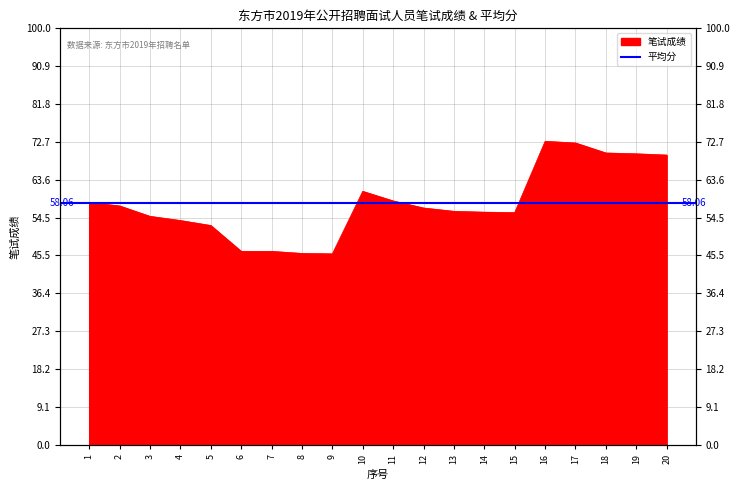

What is the minimum value shown in the chart?

45.9